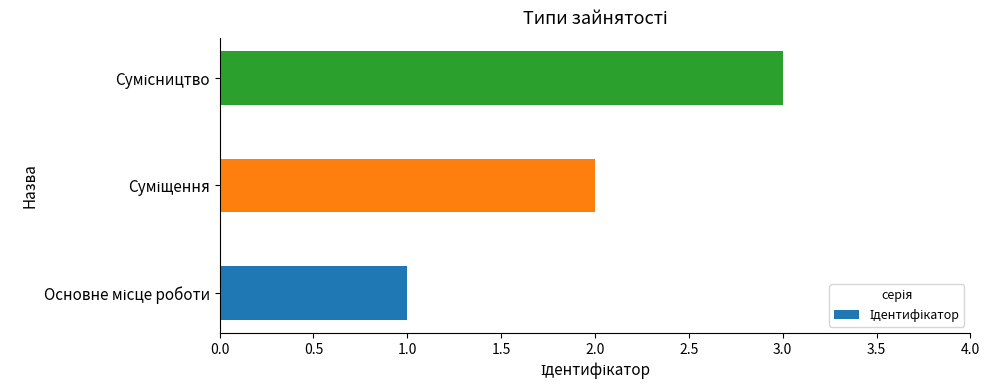

Does the chart contain stacked bars?

No